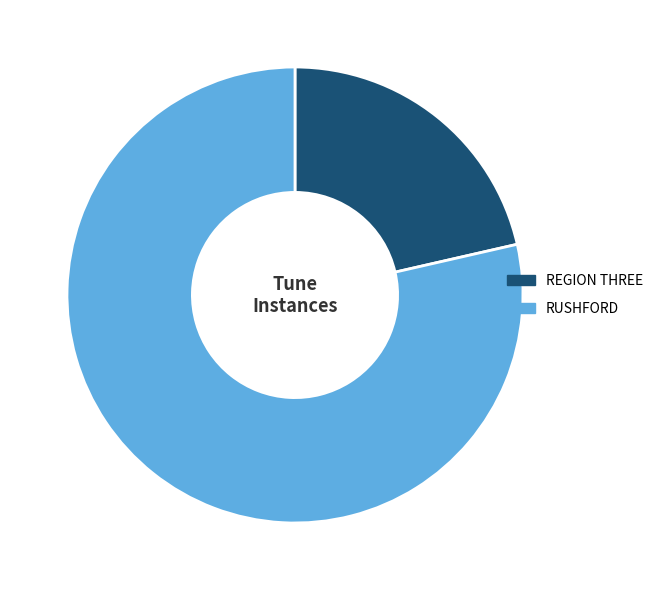

Do REGION THREE and RUSHFORD together represent more than half of the pie?

Yes